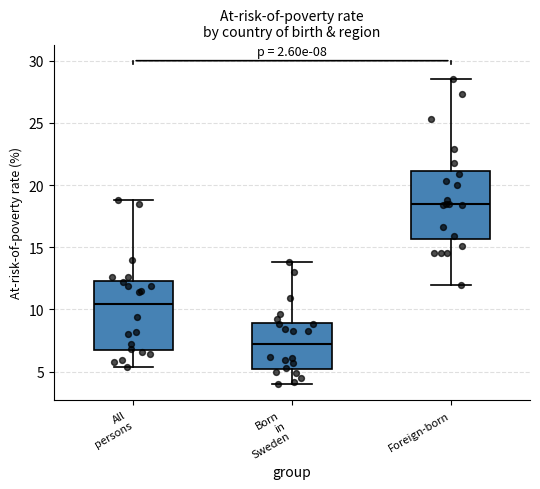

Which box has the lowest median line?

Born in Sweden